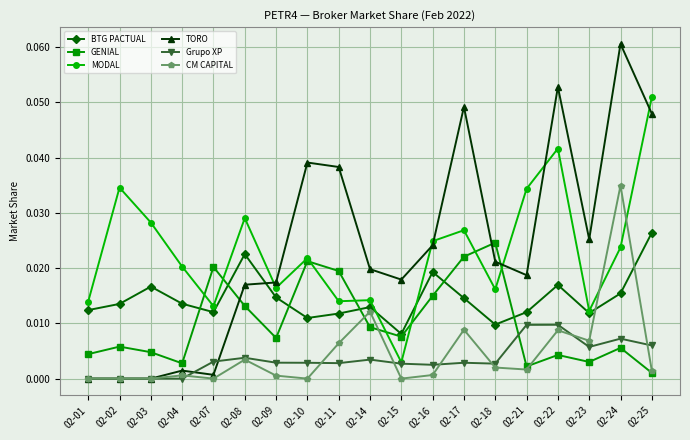

At which category is the sum across all series the highest?

02-24